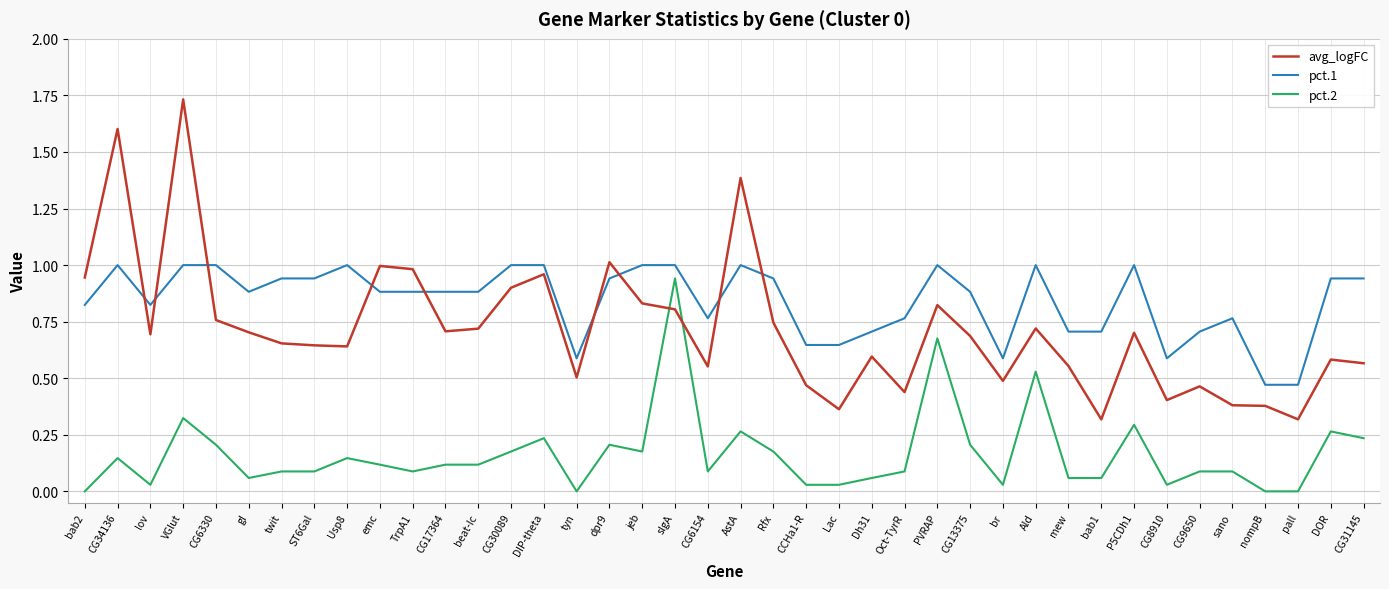

What is the sum of all pct.1 values?

33.7